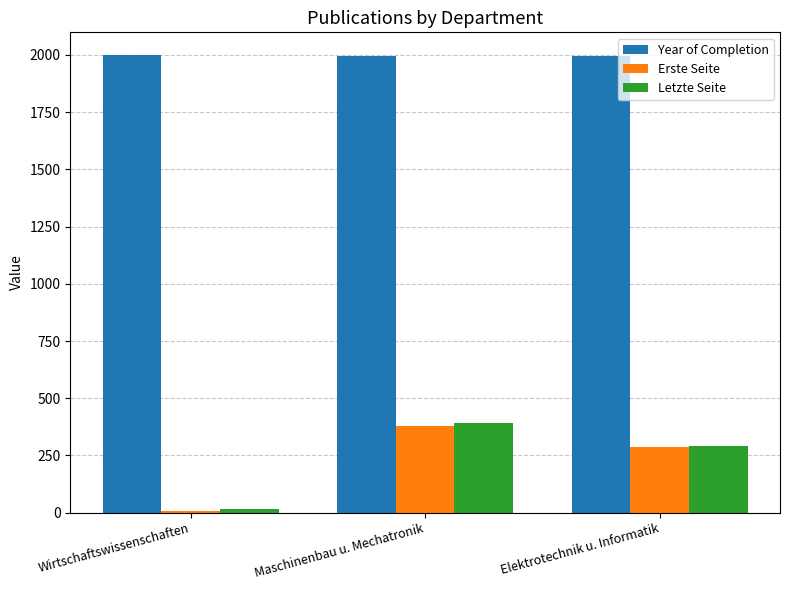

What is the maximum value for Erste Seite?

377